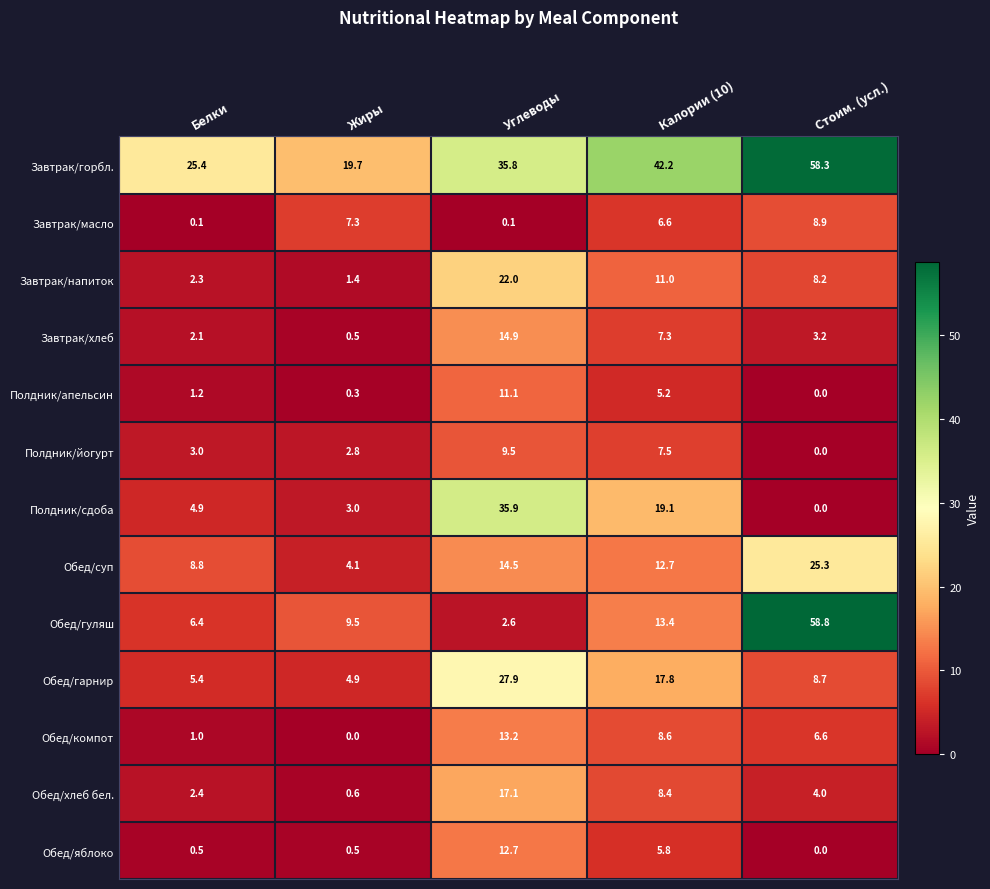

What is the difference between the highest and lowest values at Жиры?

19.7